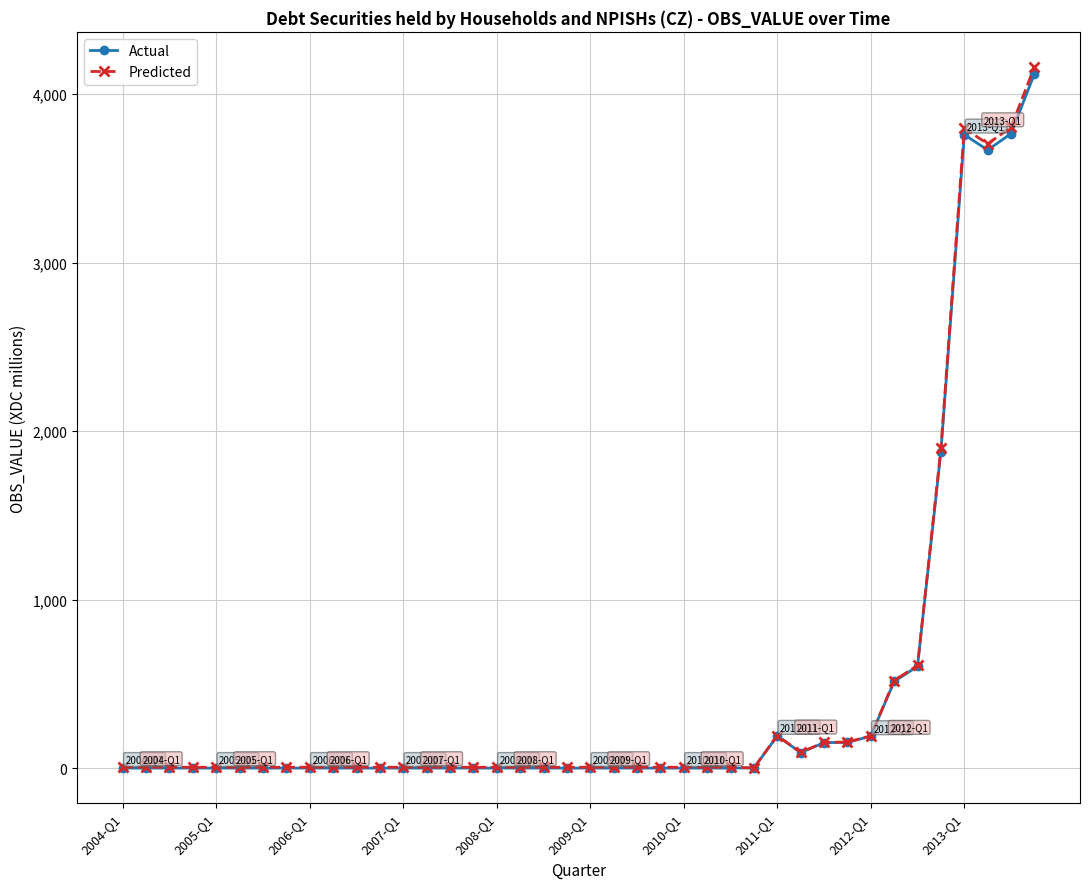

How many data points in Actual are above 0?

13